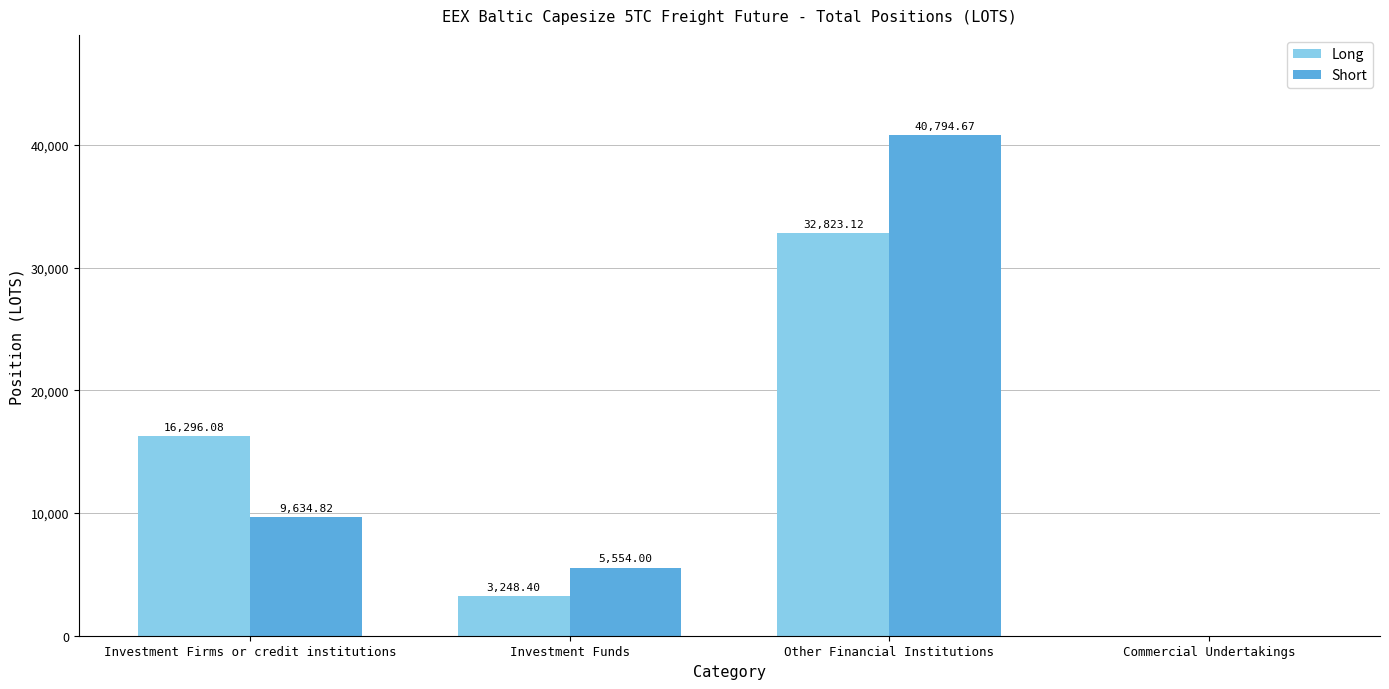

Which series changed the most between Investment Firms or credit institutions and Investment Funds?

Long